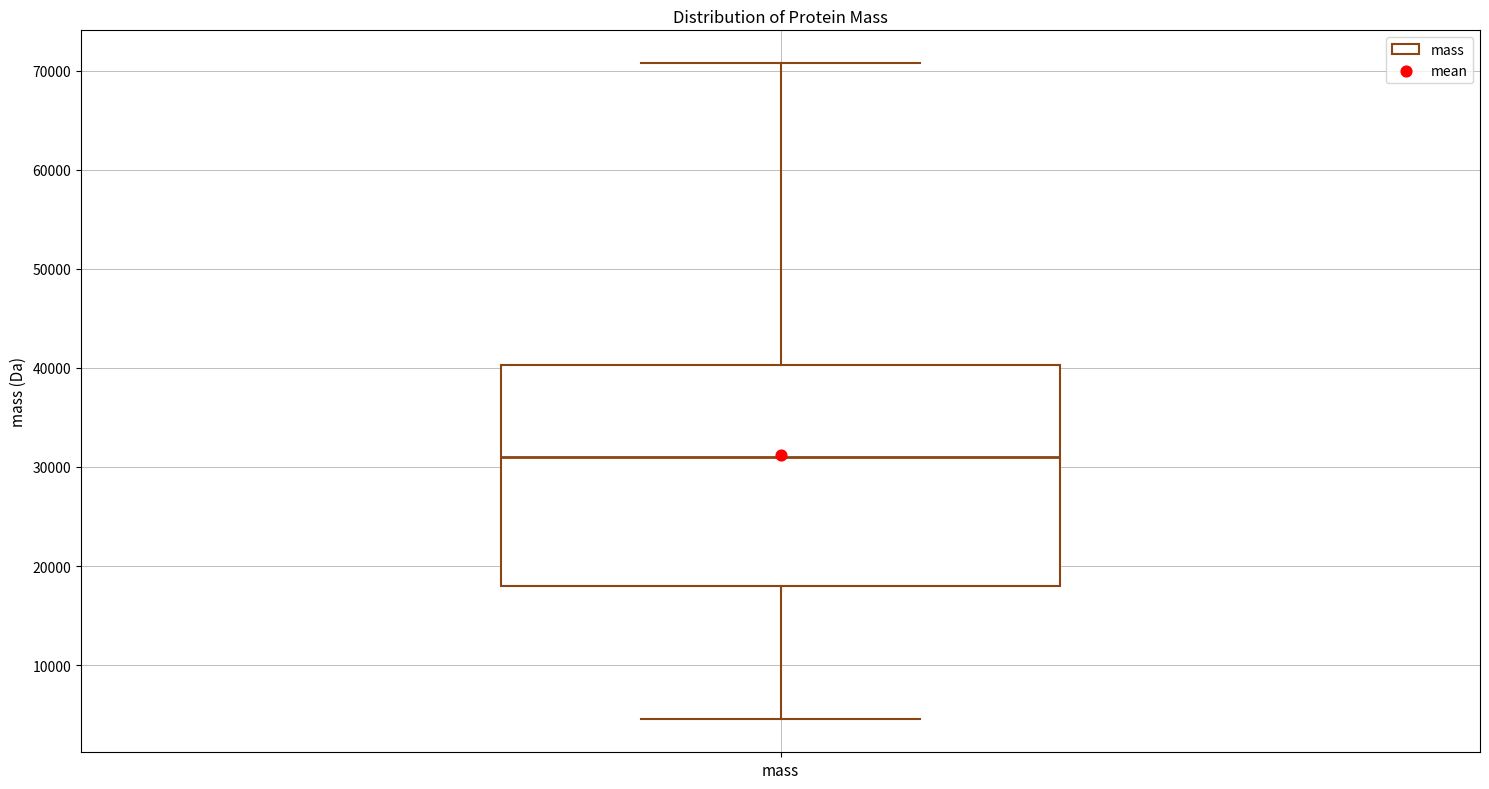

Read this box plot against the y-axis: the position of the median line, the range covered by the box, and the ends of both whiskers. The values are not printed on the chart, so give them approximately, as read against the axis.

median 31000, box 18000 to 40000, whiskers 5000 to 71000